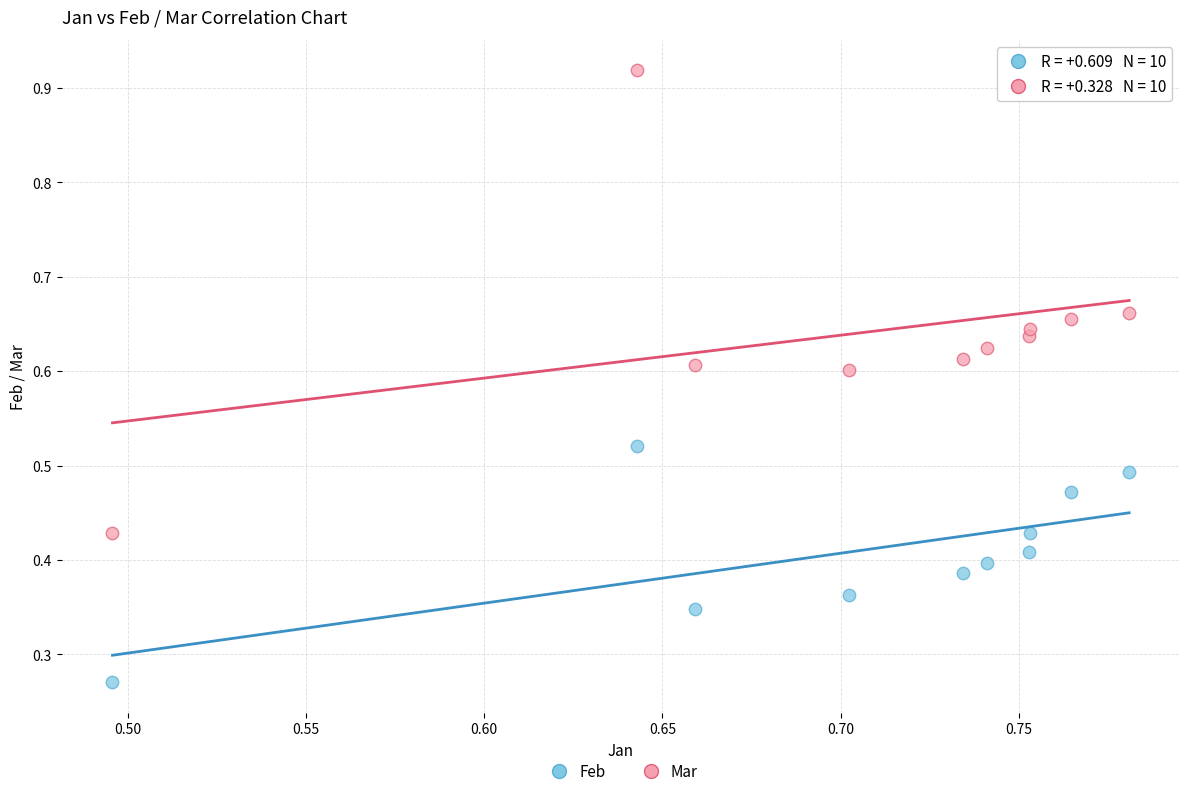

Which series has the largest Y range (max minus min)?

Mar